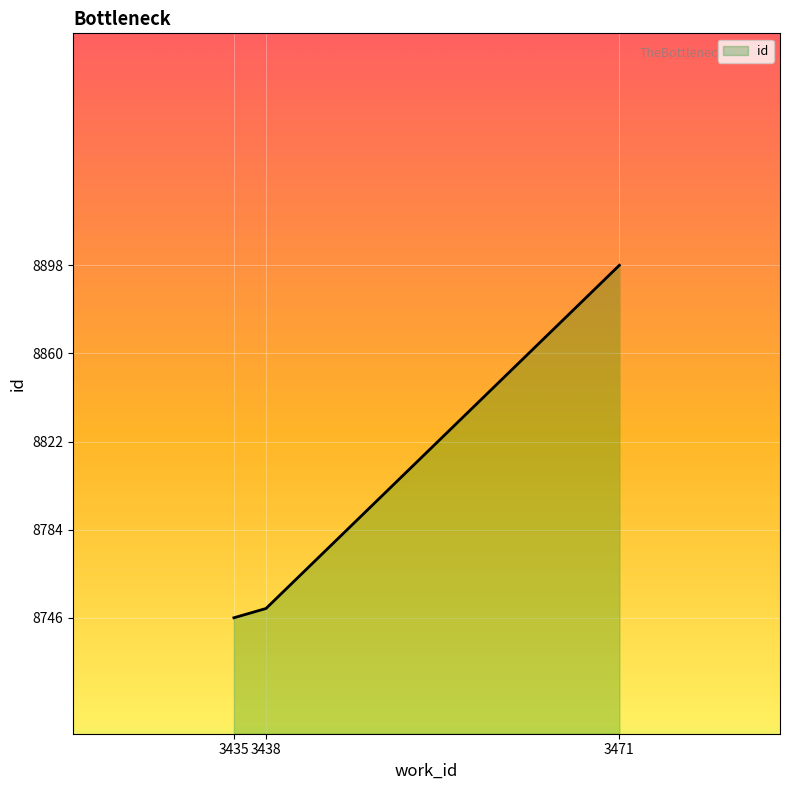

How many distinct data groups are displayed?

1